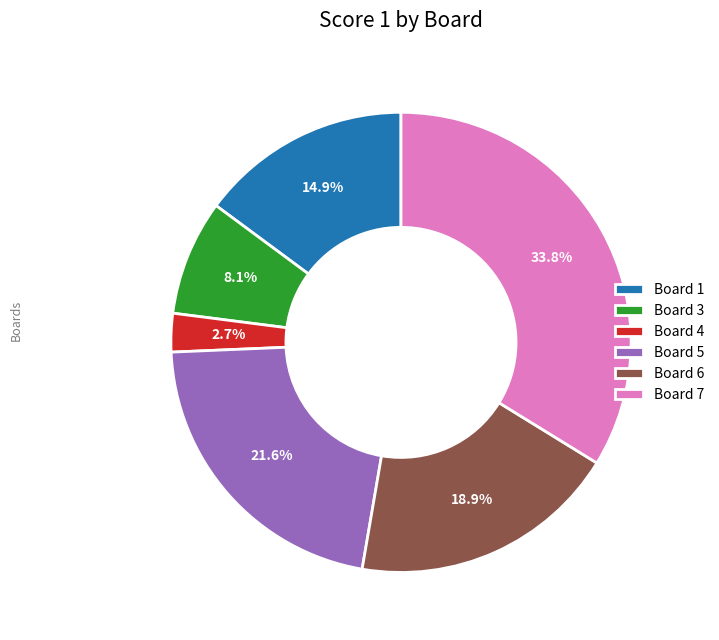

Count the number of slices in the pie.

6